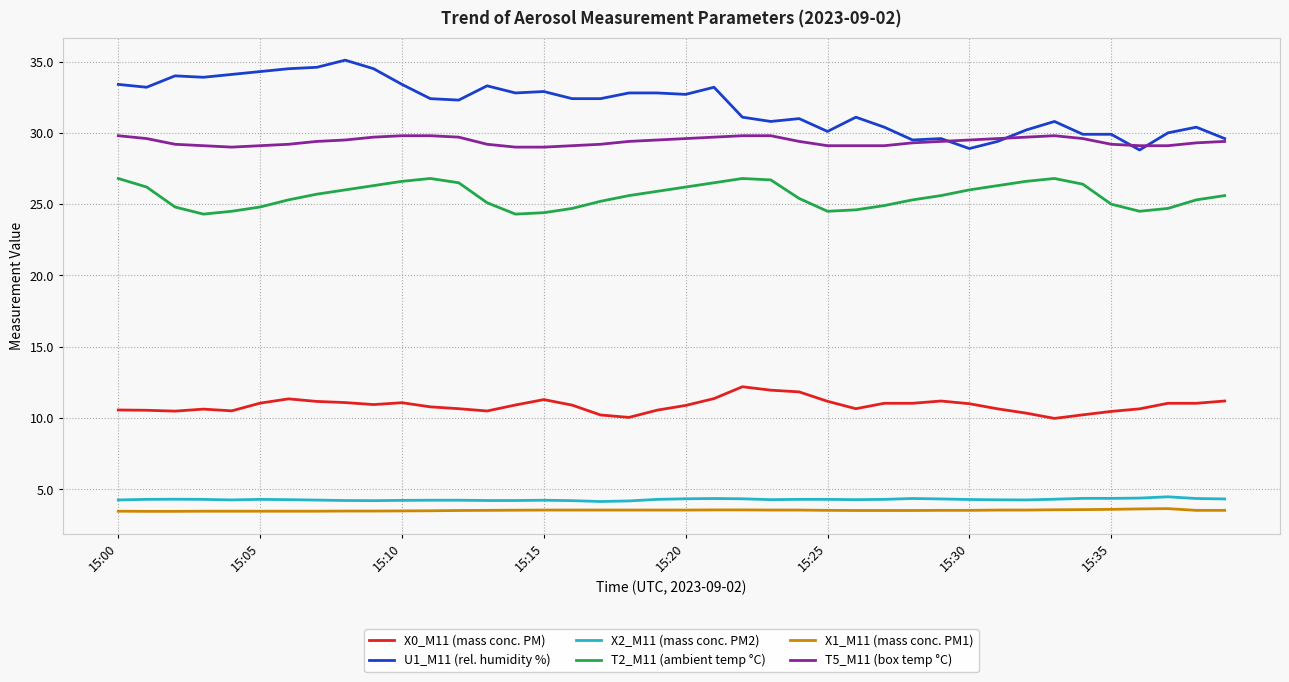

True or false: U1_M11 (rel. humidity %) and X2_M11 (mass conc. PM2) cross at least once.

False